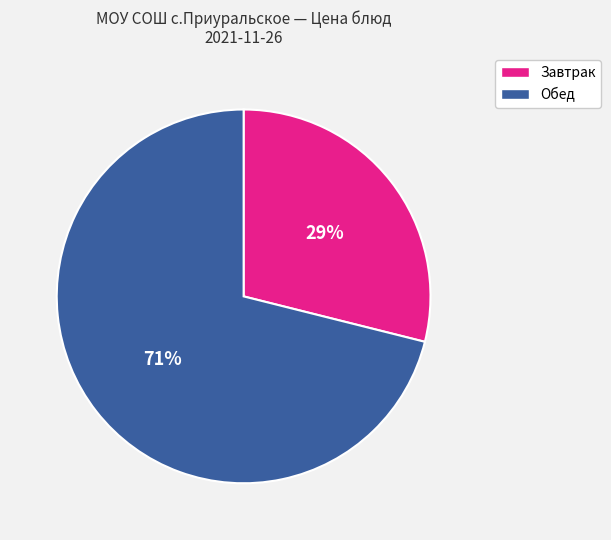

To the nearest percent, what is the difference between the largest and smallest slice percentages?

42%